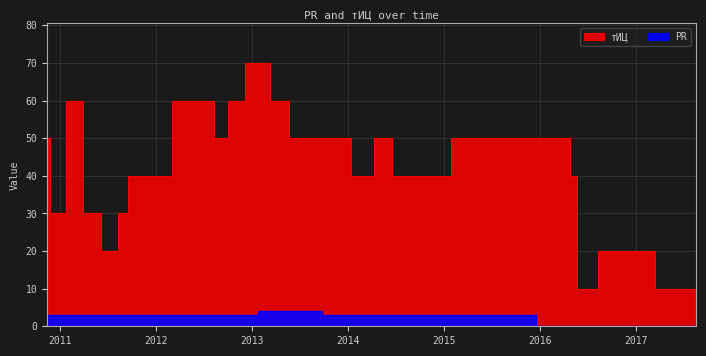

Reading left to right, what are all the values shown in this chart?

тИЦ: 50	30	60	30	20	30	40	60	50	60	70	70	60	50	50	40	50	40	50	50	40	10	20	10
PR: 3	3	3	3	3	3	3	3	3	3	3	4	4	4	3	3	3	3	3	0	0	0	0	0